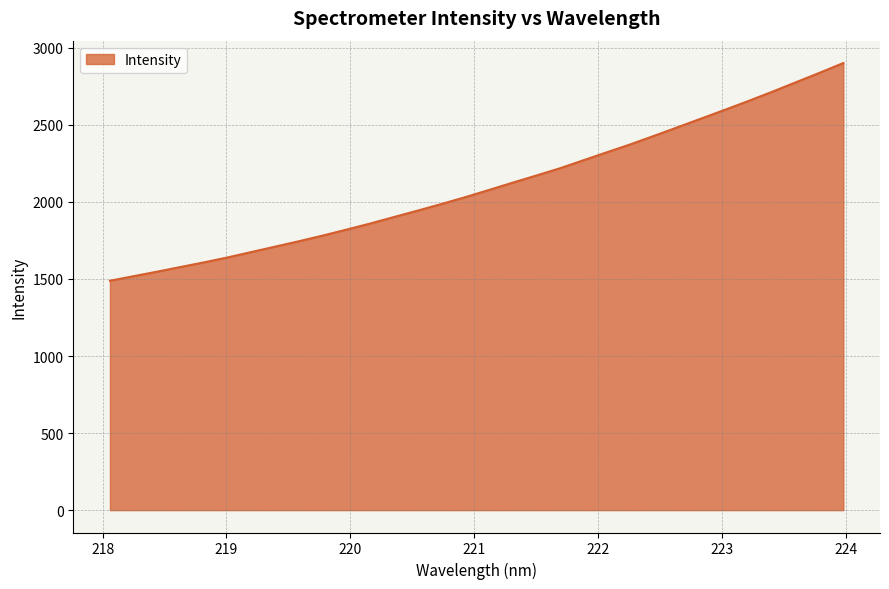

What is the difference between the maximum and minimum values?

1412.7